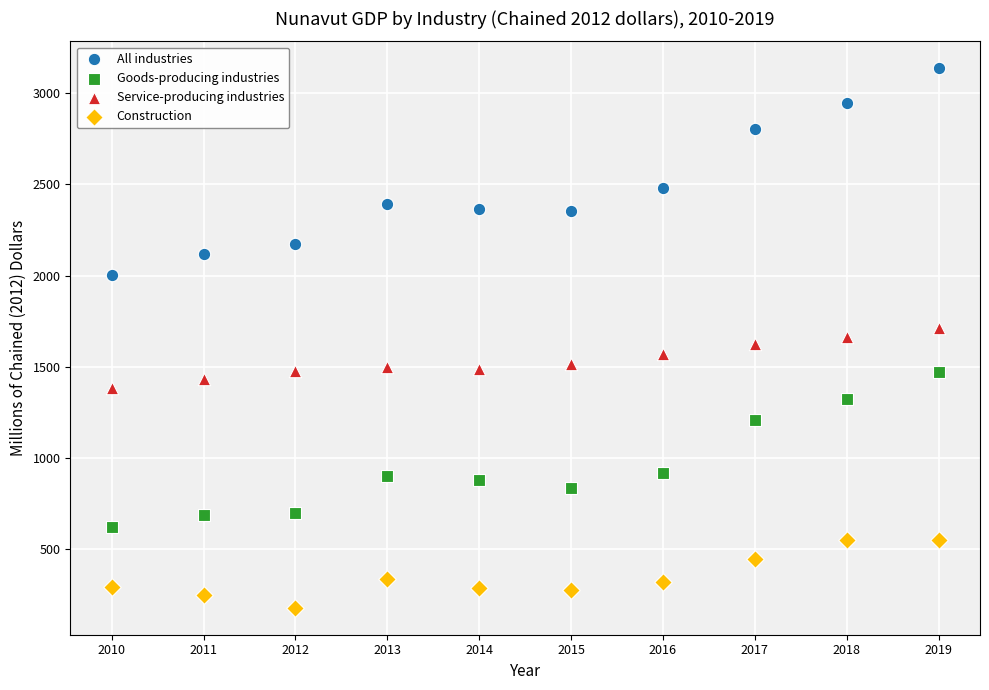

Which series contains the lowest Y value?

Construction